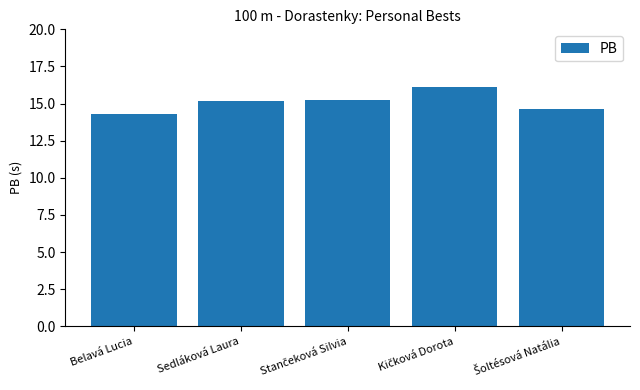

The value at Belavá Lucia is 14.3. True or false?

True